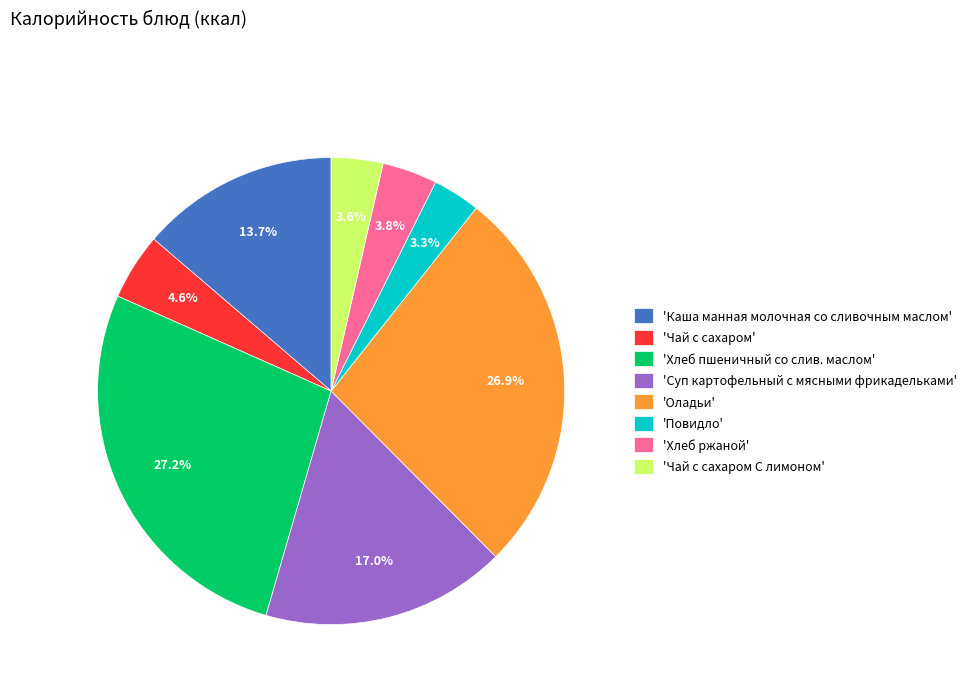

Do 'Чай с сахаром С лимоном' and 'Каша манная молочная со сливочным маслом' together represent more than half of the pie?

No